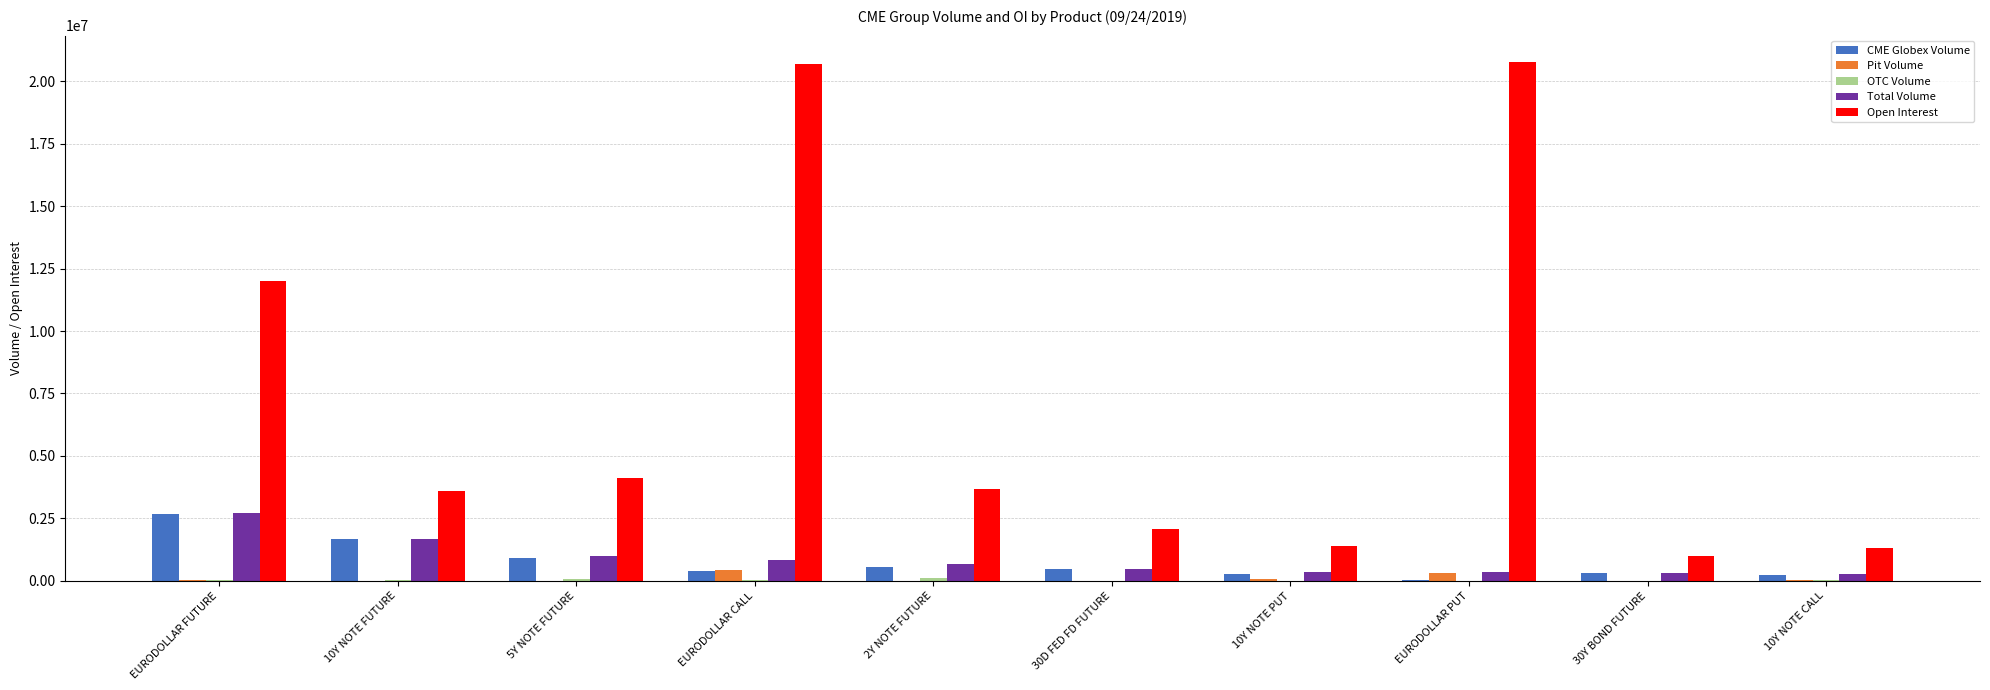

What value does the Open Interest series have at EURODOLLAR PUT, to the nearest 100?

20791100